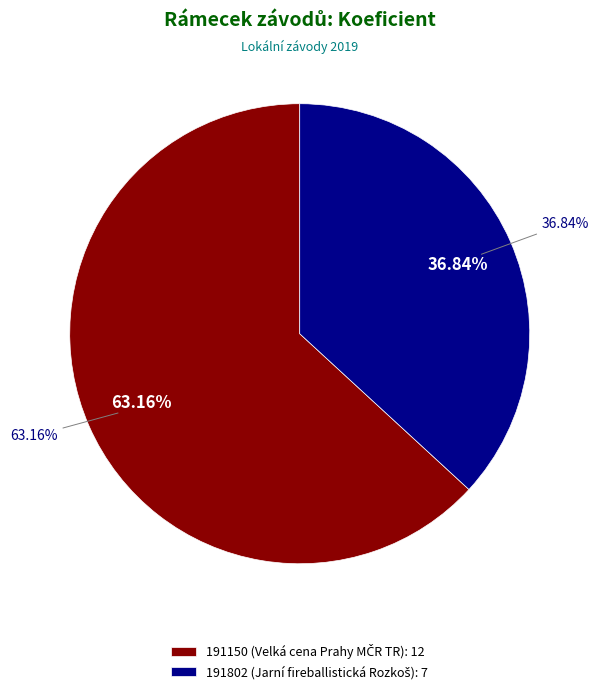

What percentage is NOT represented by 191150 (Velká cena Prahy MČR TR)?

36.8%